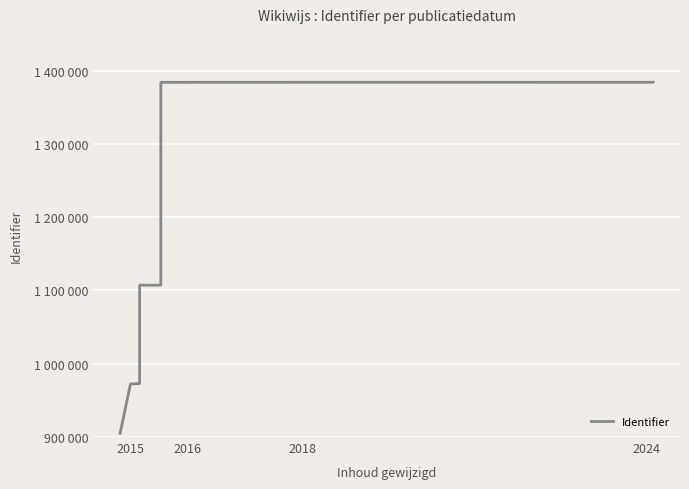

Reading right to left, transcribe all the data shown in this chart.

1383986	1383983	1384000	1383927	1383926	1107197	1107195	1107194	1035895	972944	972393	905157